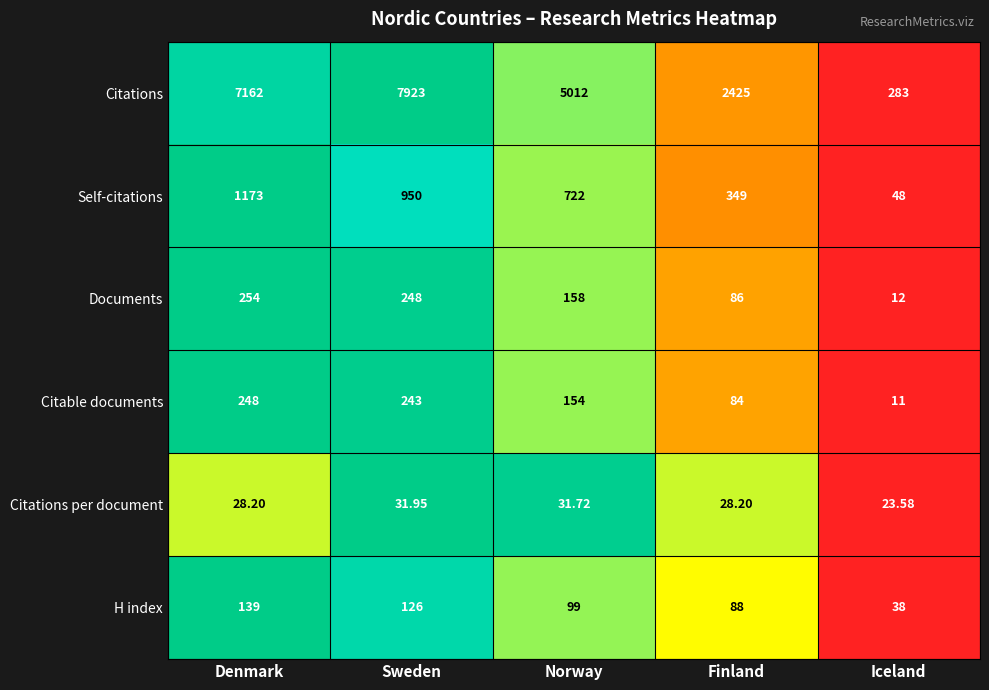

Where does the Documents series first go above 158?

Denmark